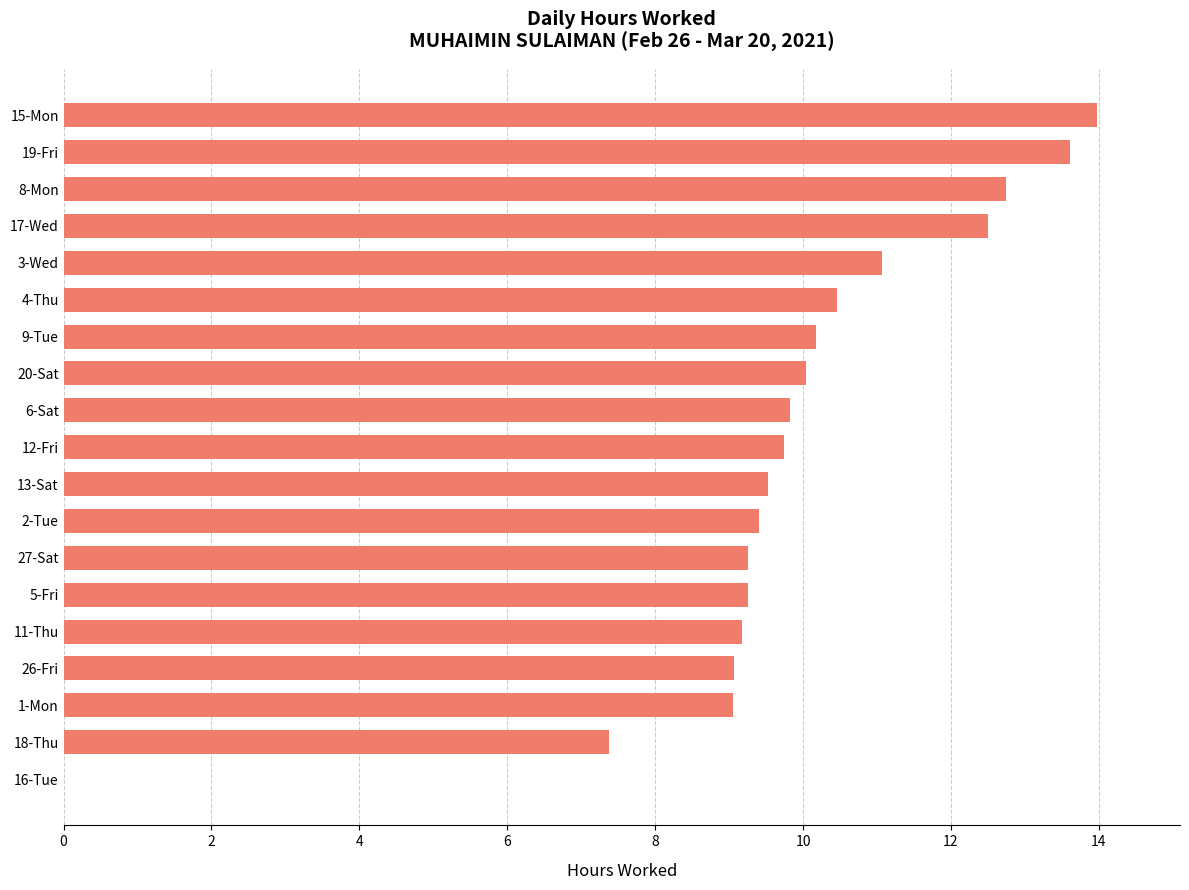

The value at 1-Mon is 3.1. True or false?

False